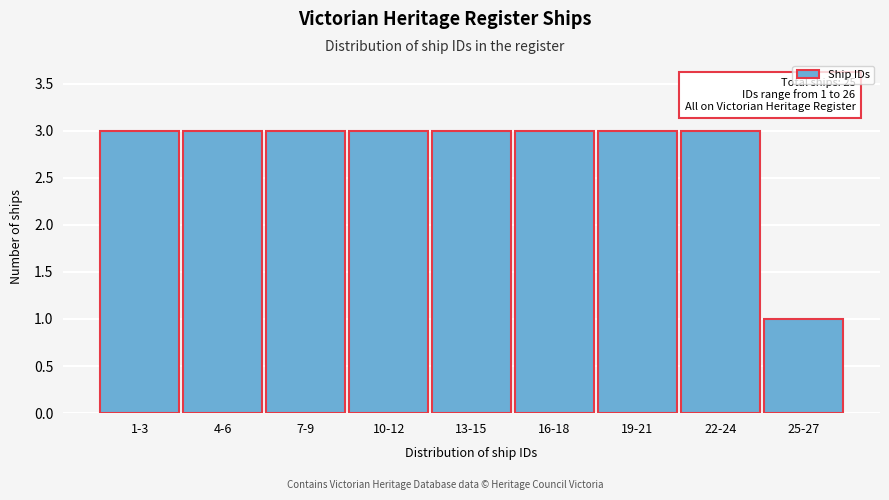

Reading left to right, list all the values displayed in this chart.

3	3	3	3	3	3	3	3	1